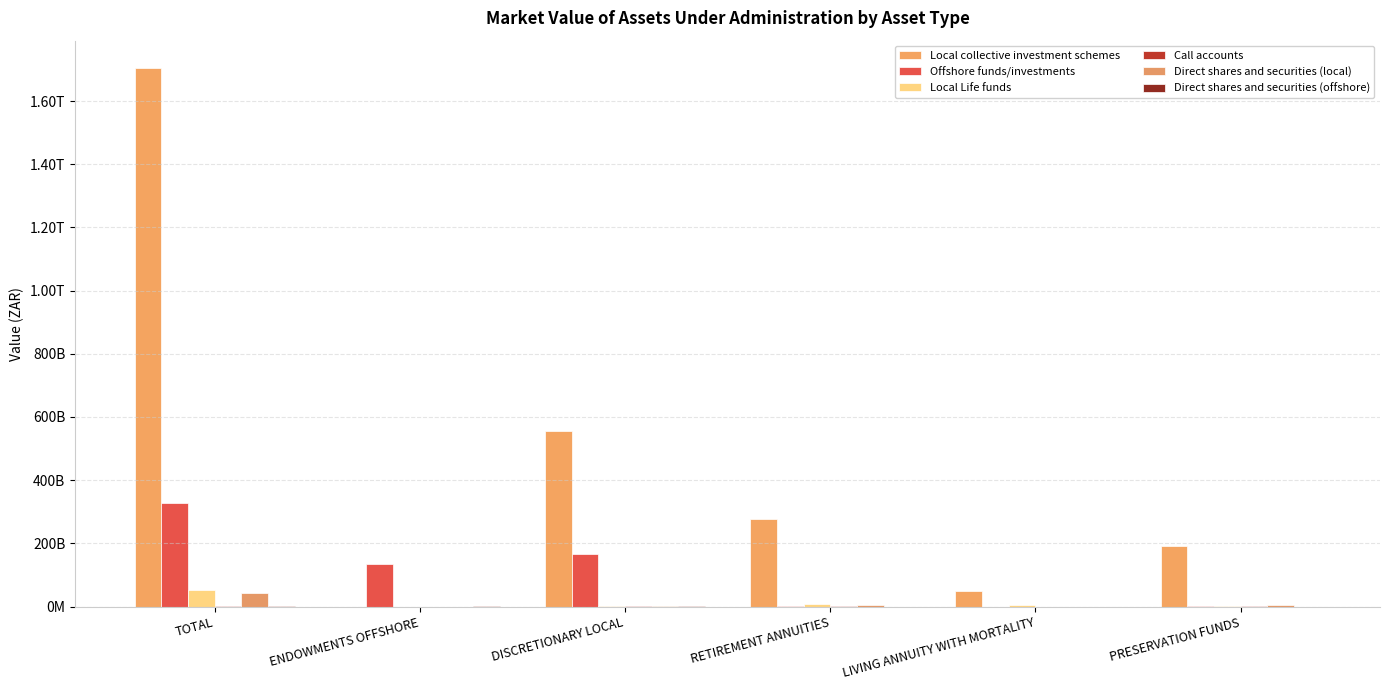

Does the chart contain stacked bars?

No